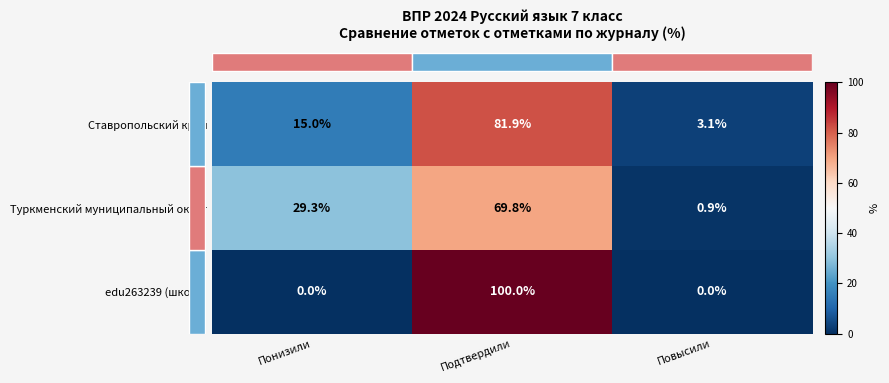

Between Понизили and Подтвердили, which series saw the biggest shift?

edu263239 (школа)